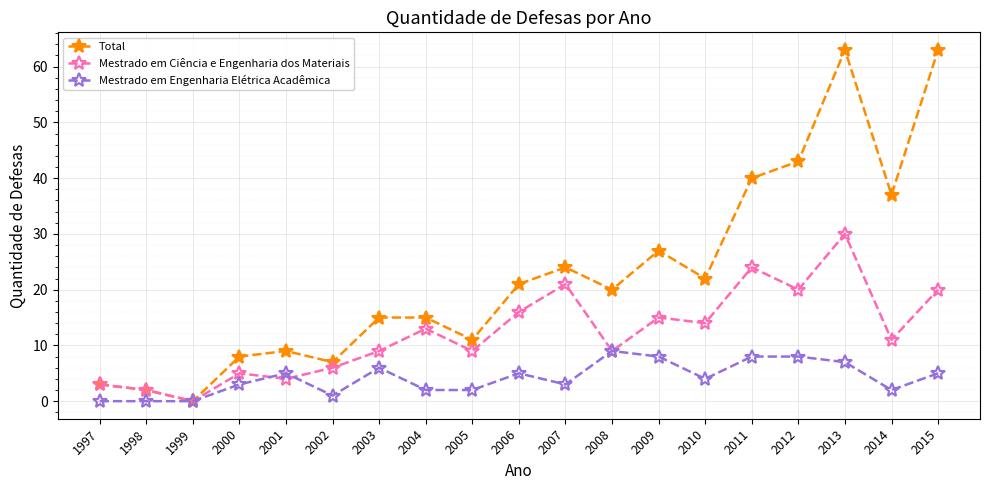

True or false: Total has more than 2 points higher than both neighbors.

True